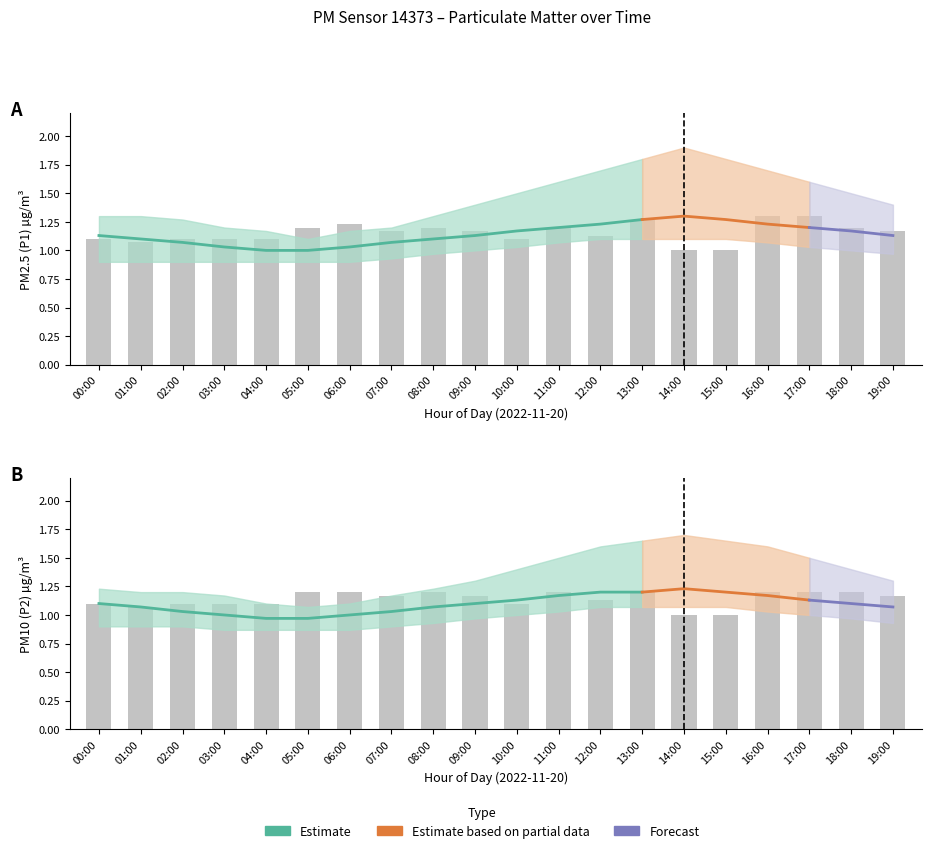

What is the value of the P1_lower bar at the 5th from the left?

0.9